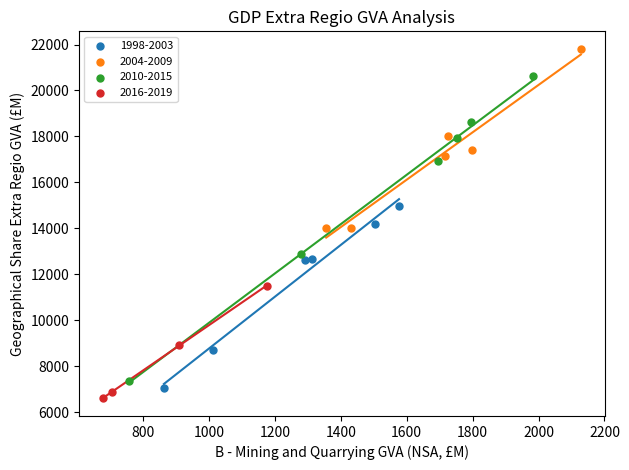

Which series contains the highest Y value?

2004-2009